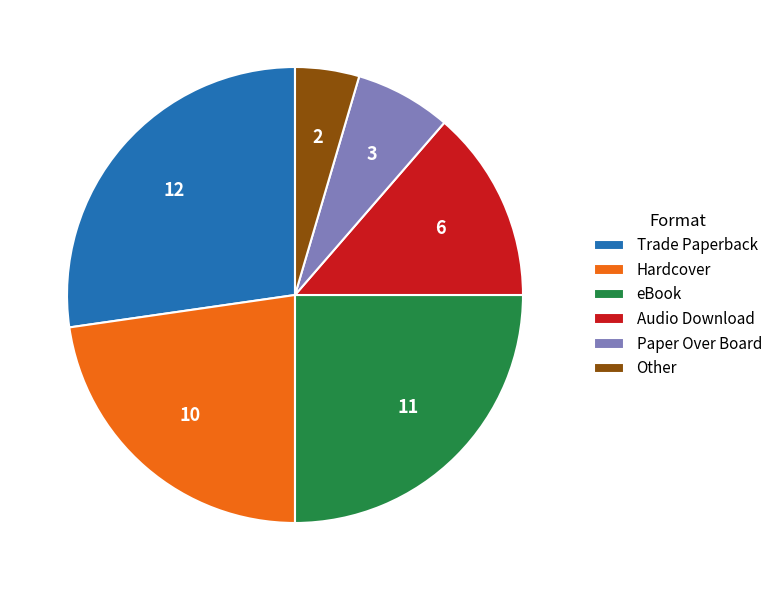

Which slice is the smallest?

Other